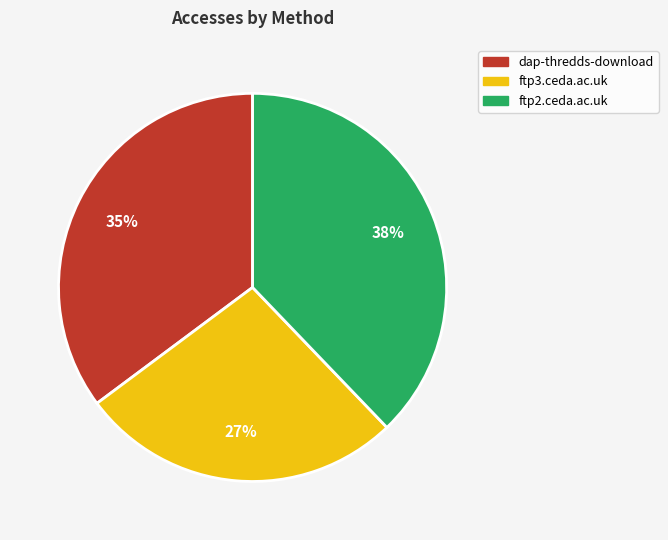

What is the smallest slice in the pie chart?

ftp3.ceda.ac.uk